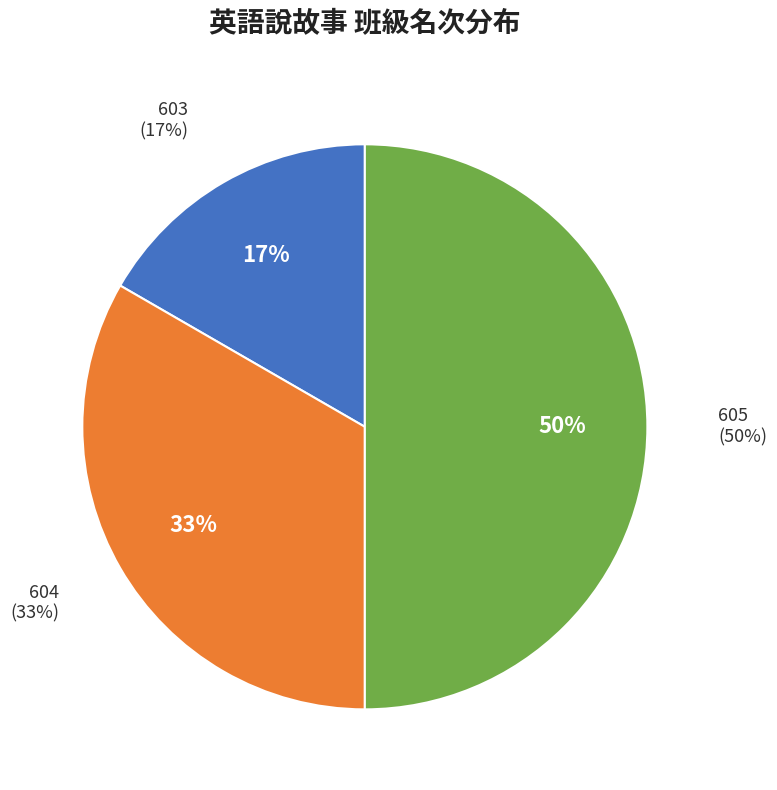

Does any single category account for the majority?

No